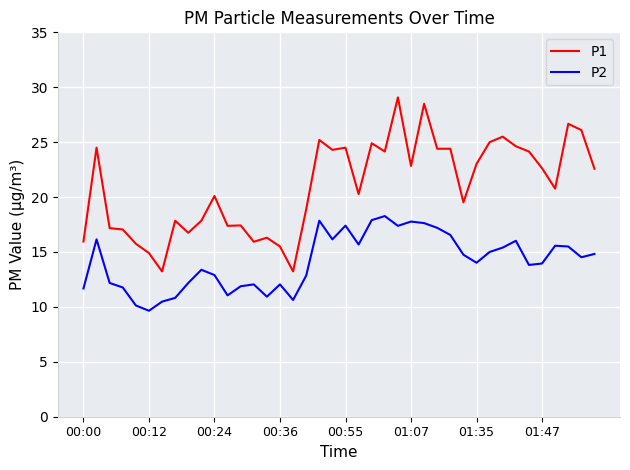

What is the minimum value shown in the chart?

9.7